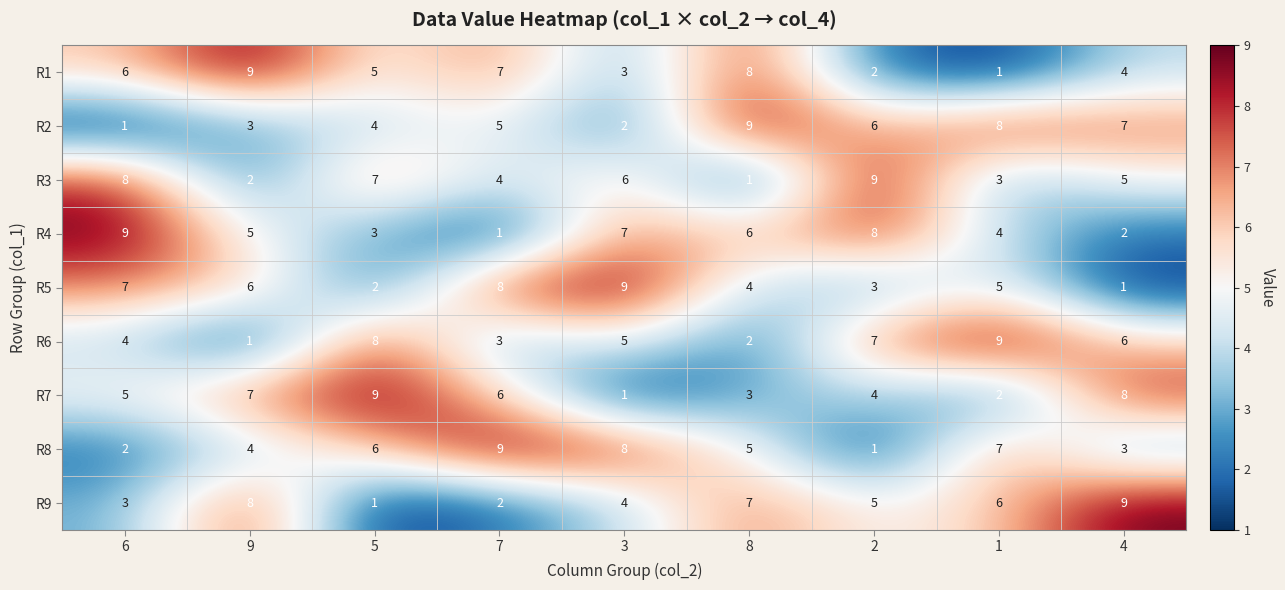

At which label does R9 reach its peak?

4